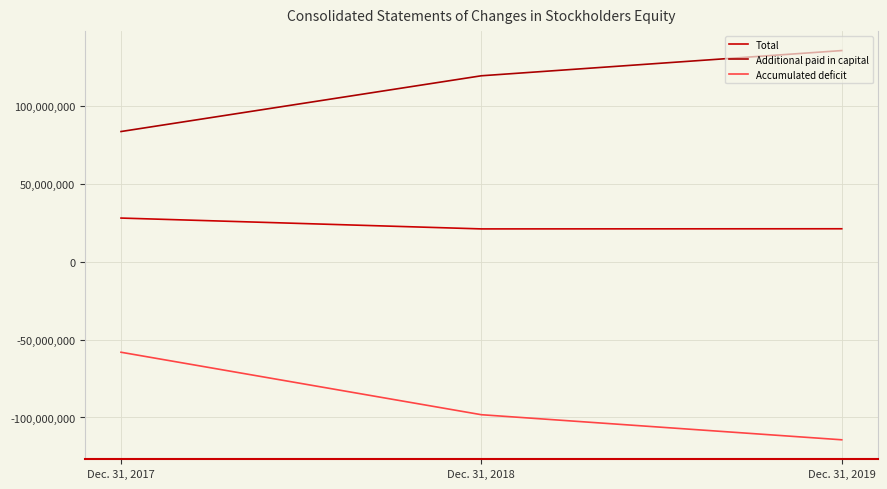

Count the number of categories in the chart.

3